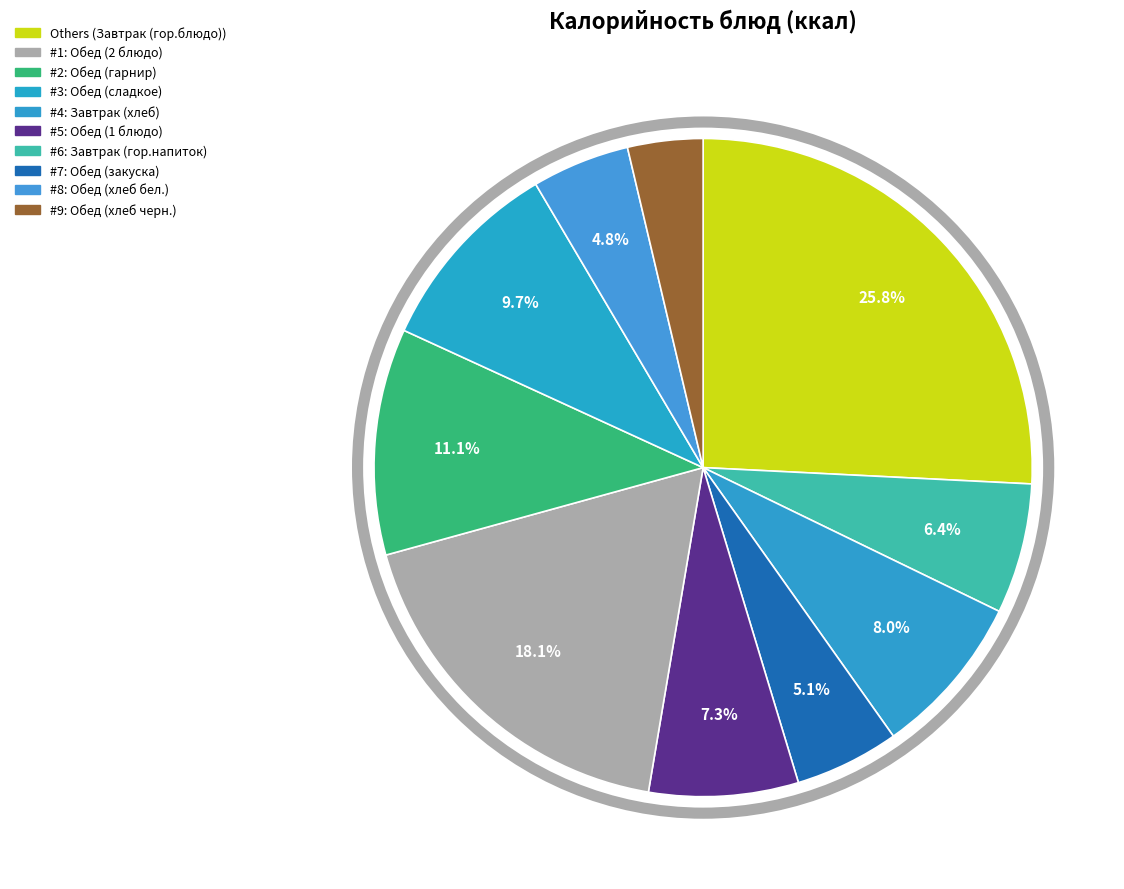

How many slices are in this pie chart?

10